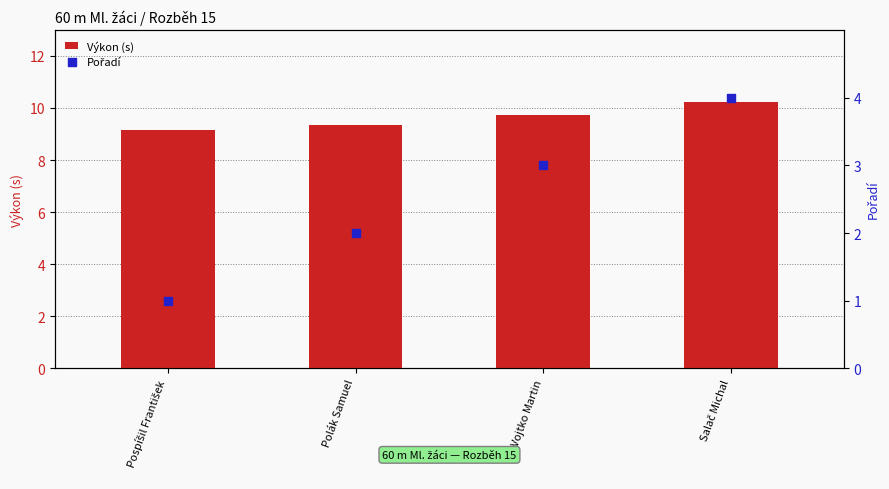

At how many categories does at least one series exceed 6?

4